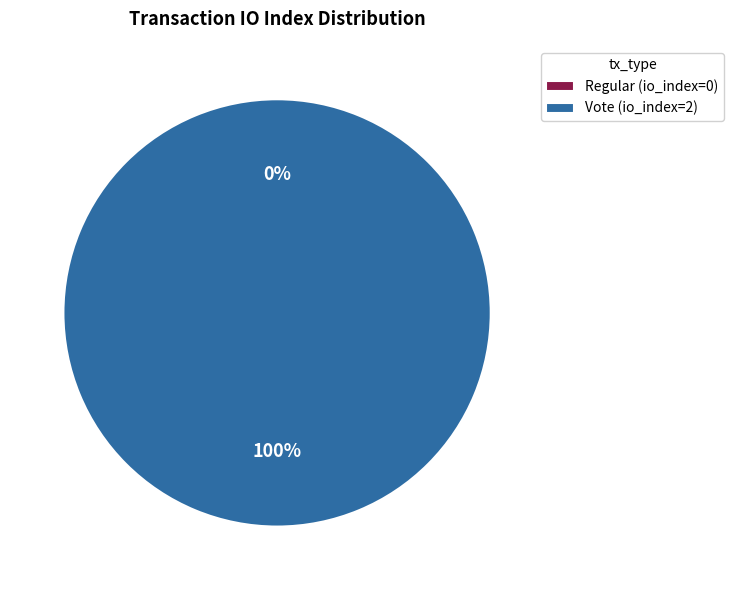

To the nearest percent, what percentage of the pie is Vote (io_index=2)?

100%